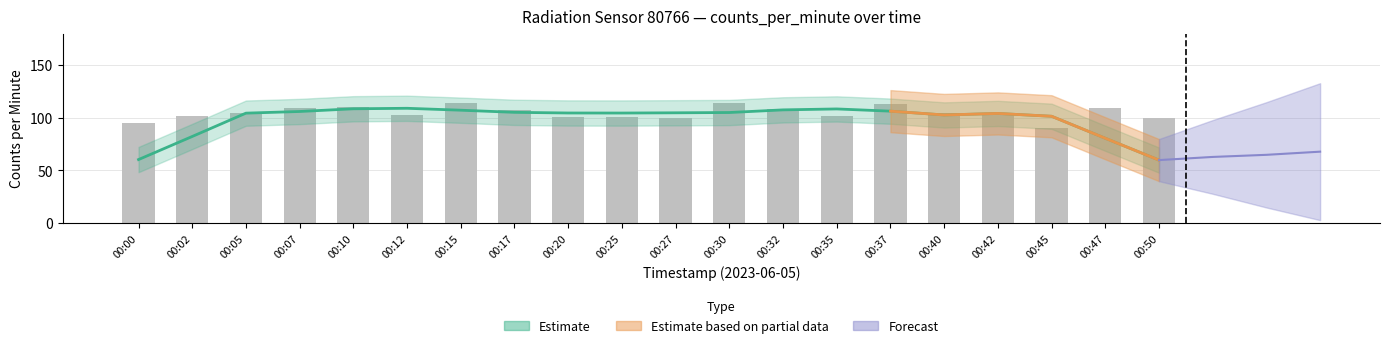

What is the difference between the maximum and minimum values?

23.9